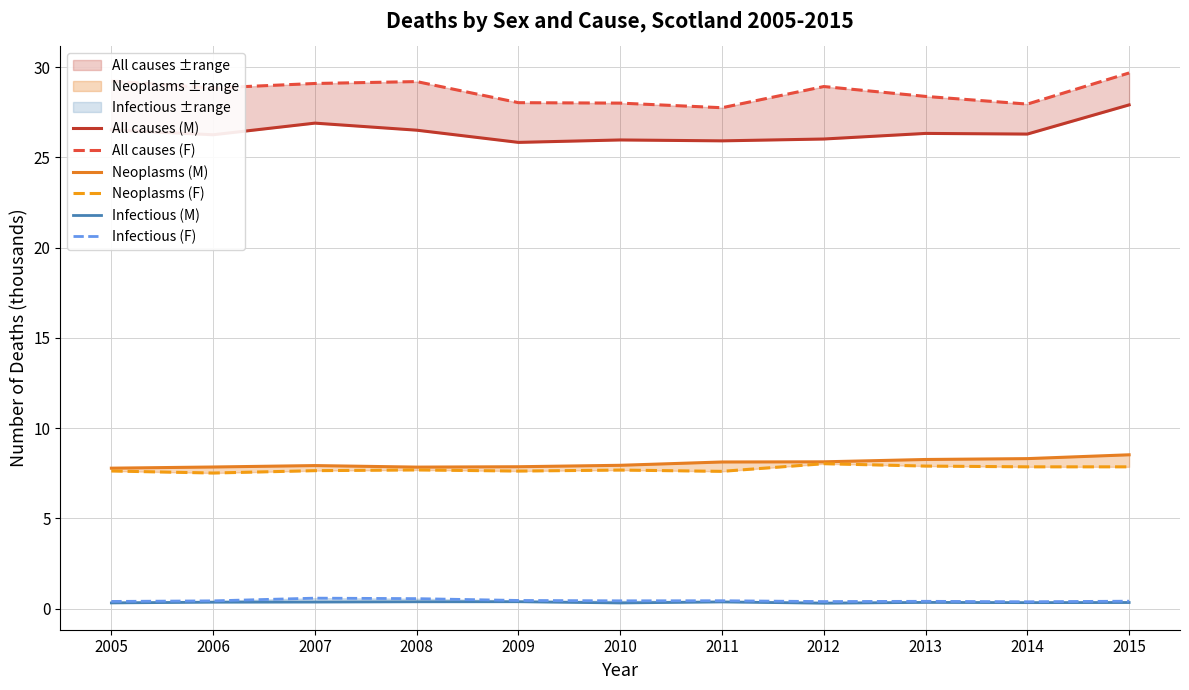

True or false: All causes (M) and All causes (F) intersect in this chart.

False